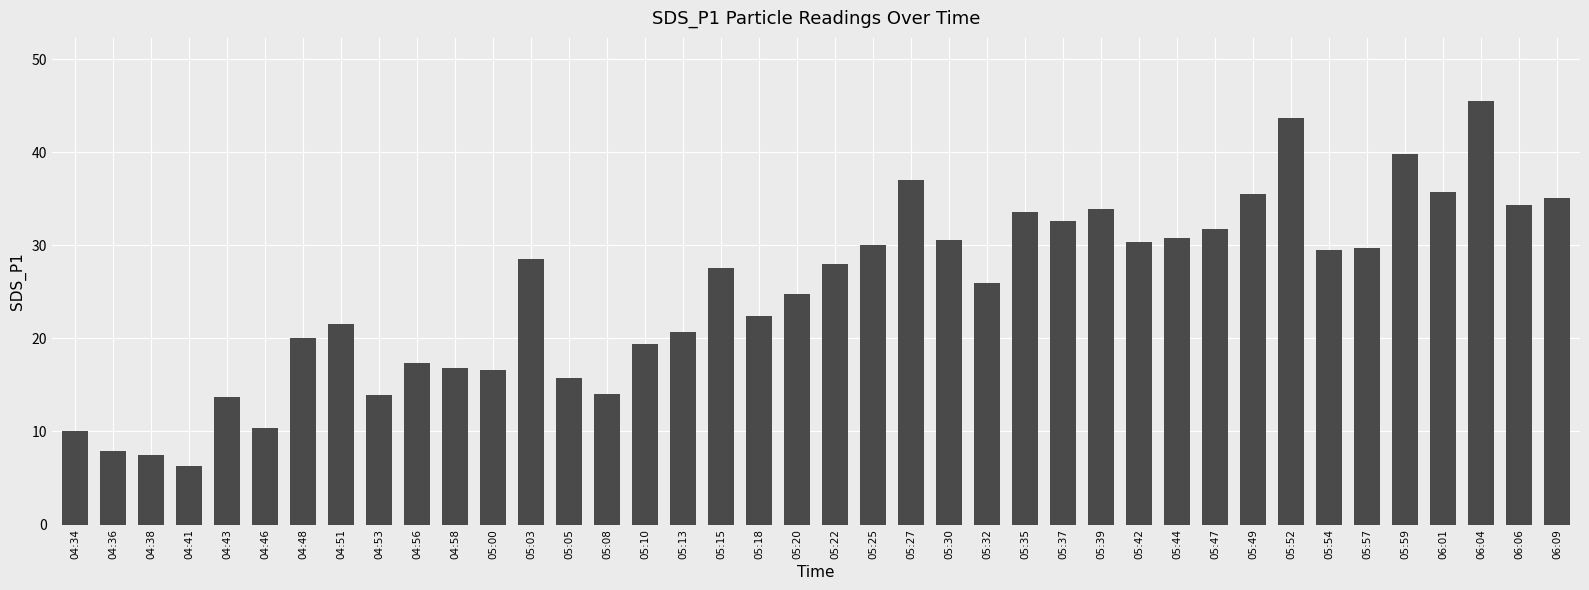

Which category has the highest value across all series?

06:04